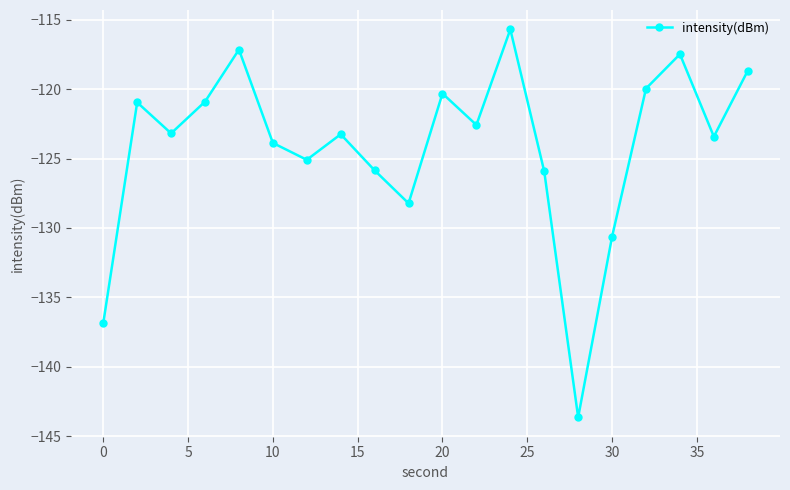

What is the smallest value displayed?

-143.6